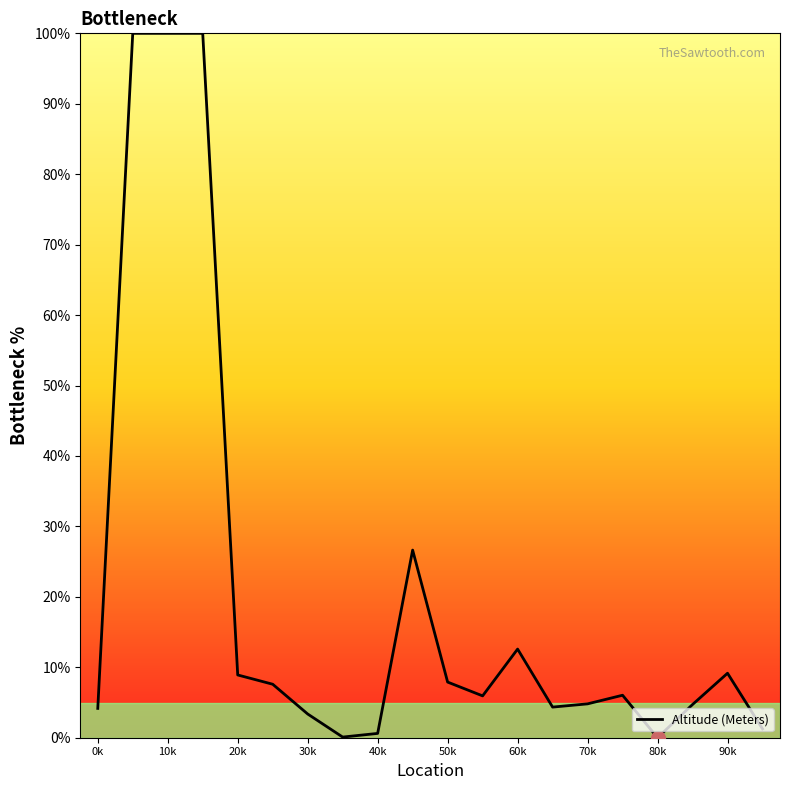

True or false: the data shows 3.9 at 90k.

False